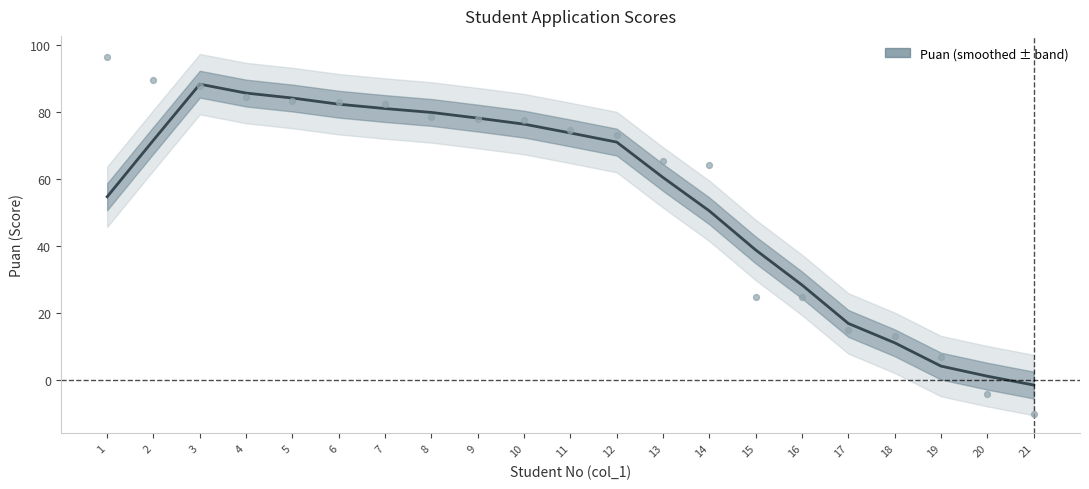

Between 2 and 7, which is larger?

7